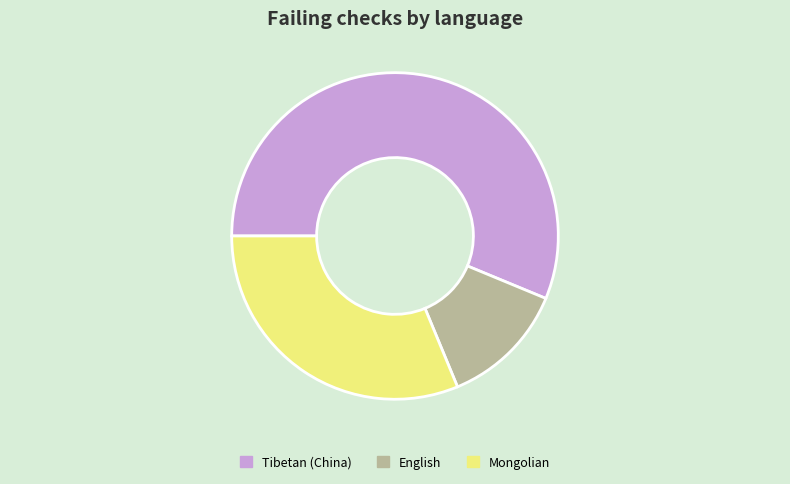

What is the largest slice in the pie chart?

Tibetan (China)